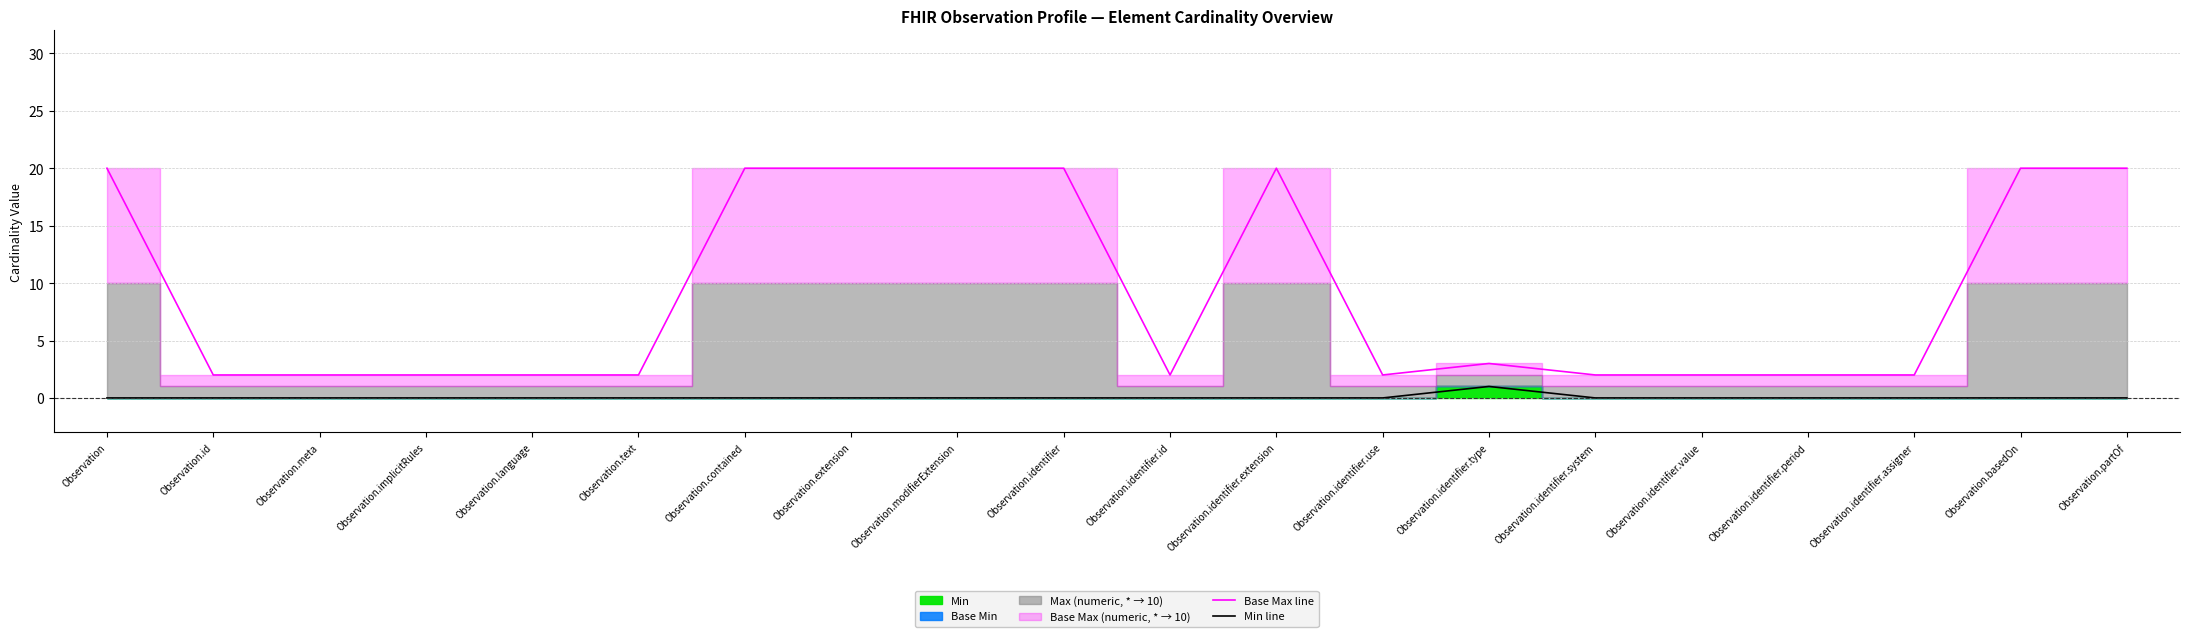

Where is the first local minimum for Base Max line?

Observation.identifier.id